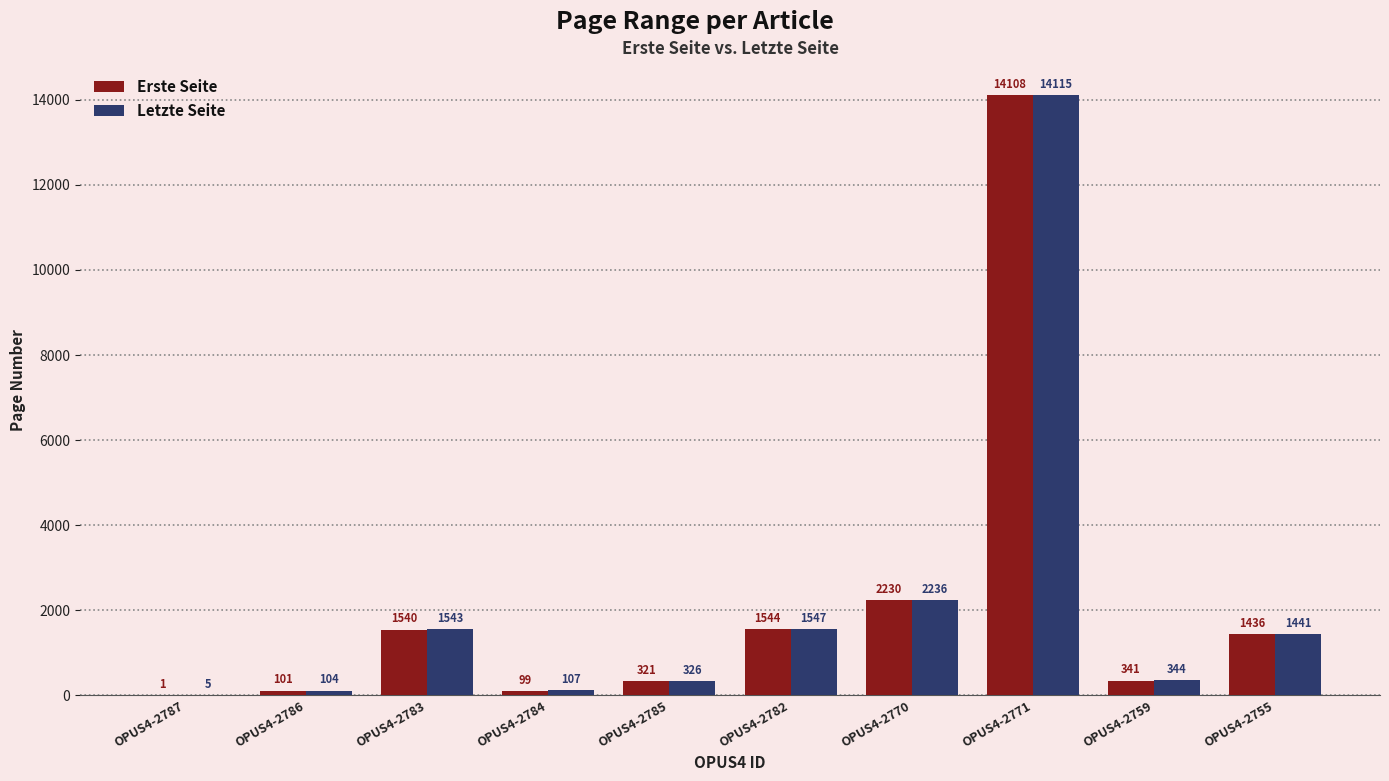

The value of Letzte Seite at OPUS4-2785 is 326. True or false?

True